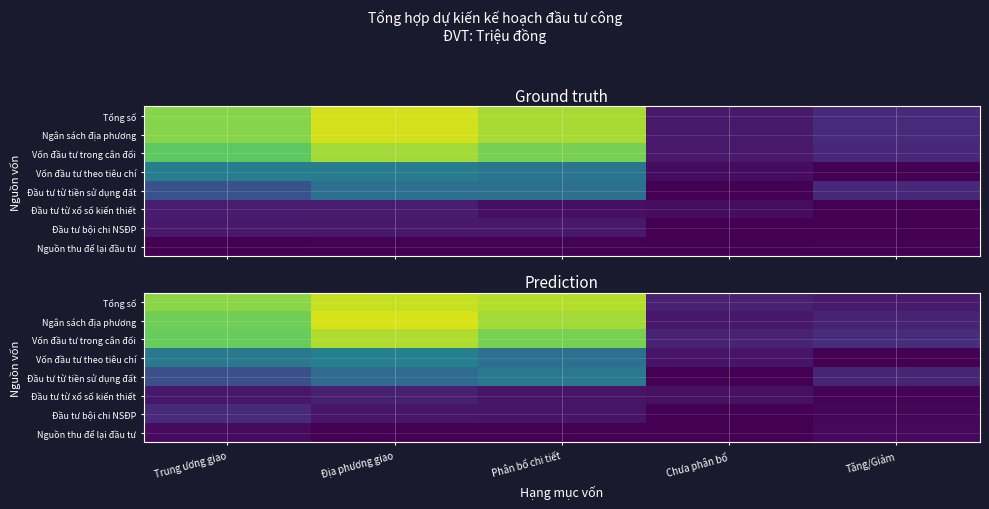

At which category is the sum across all series the highest?

Địa phương giao